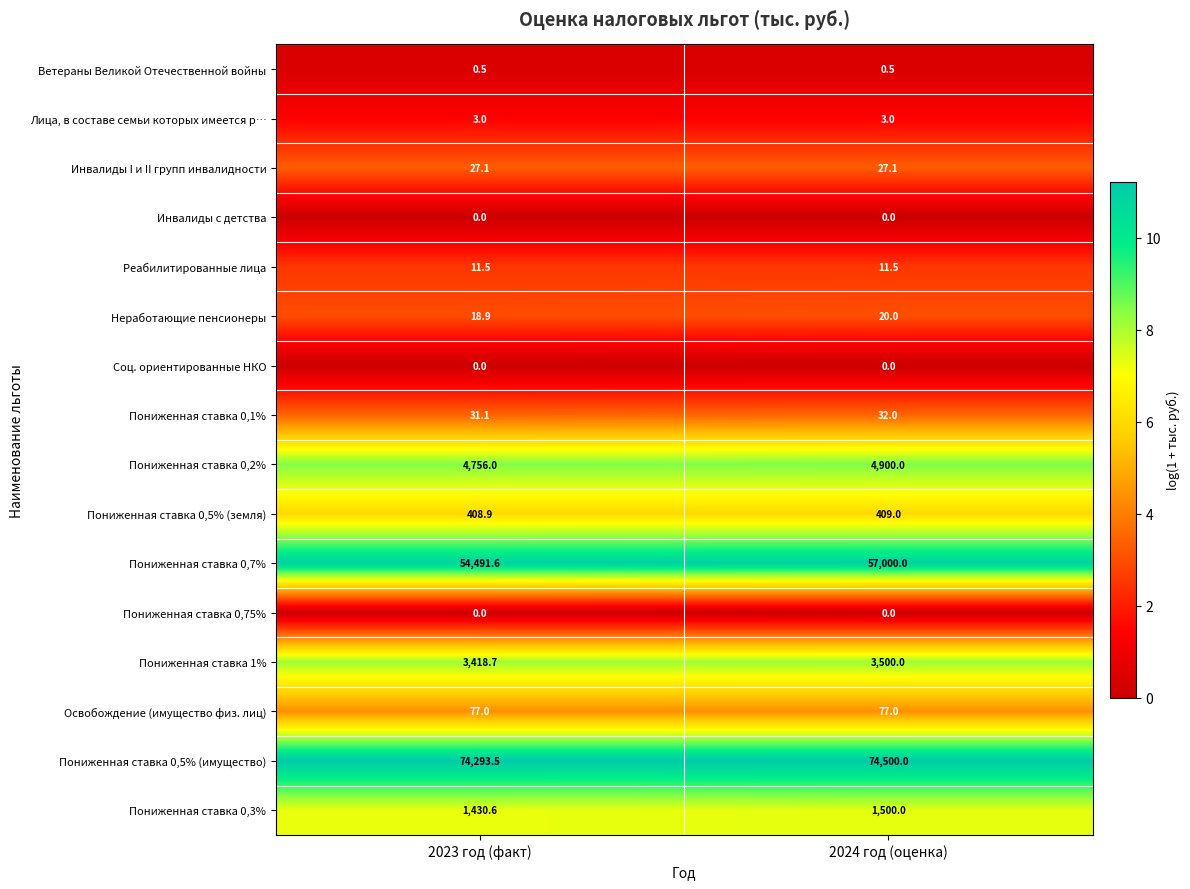

What is the sum of the Пониженная ставка 0,5% (земля) values at 2023 год (факт) and 2024 год (оценка)?

817.9